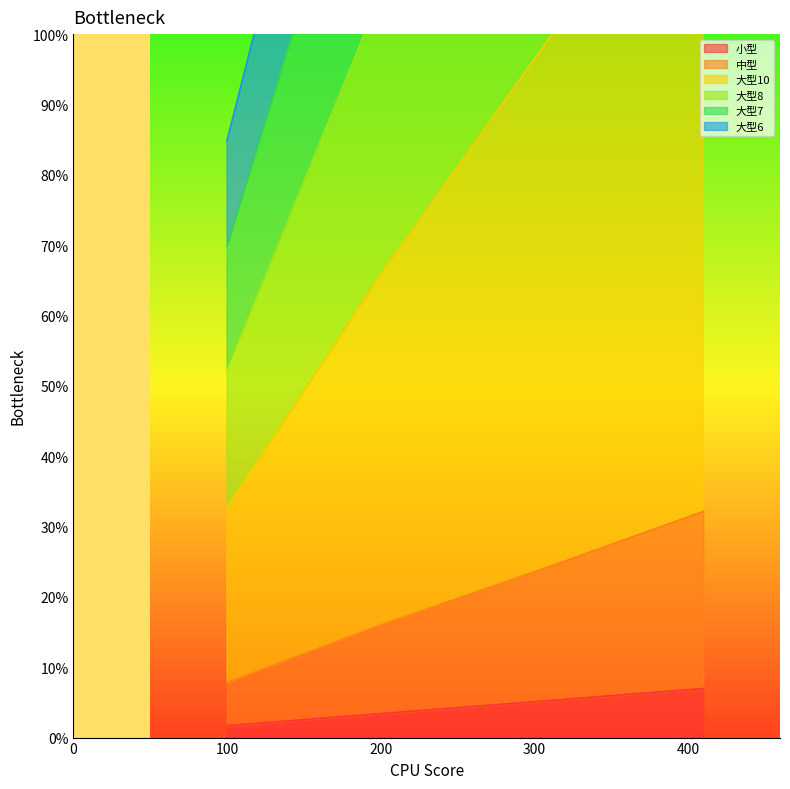

Count the number of data series in this chart.

6